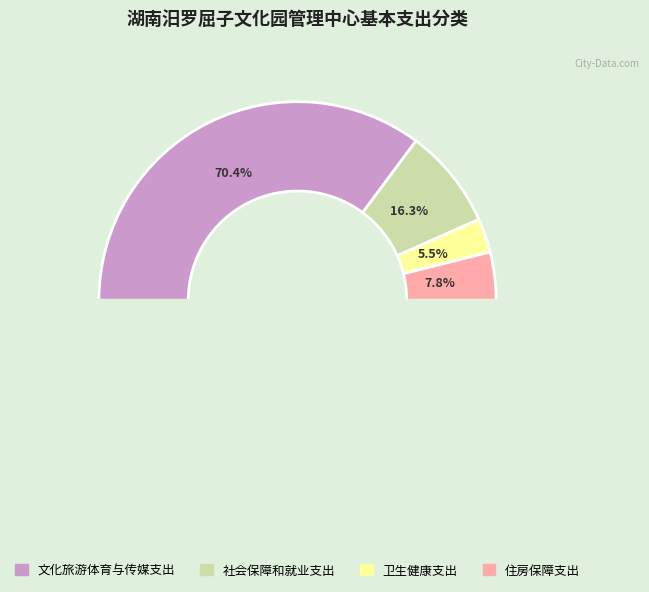

How many slices are in this pie chart?

4